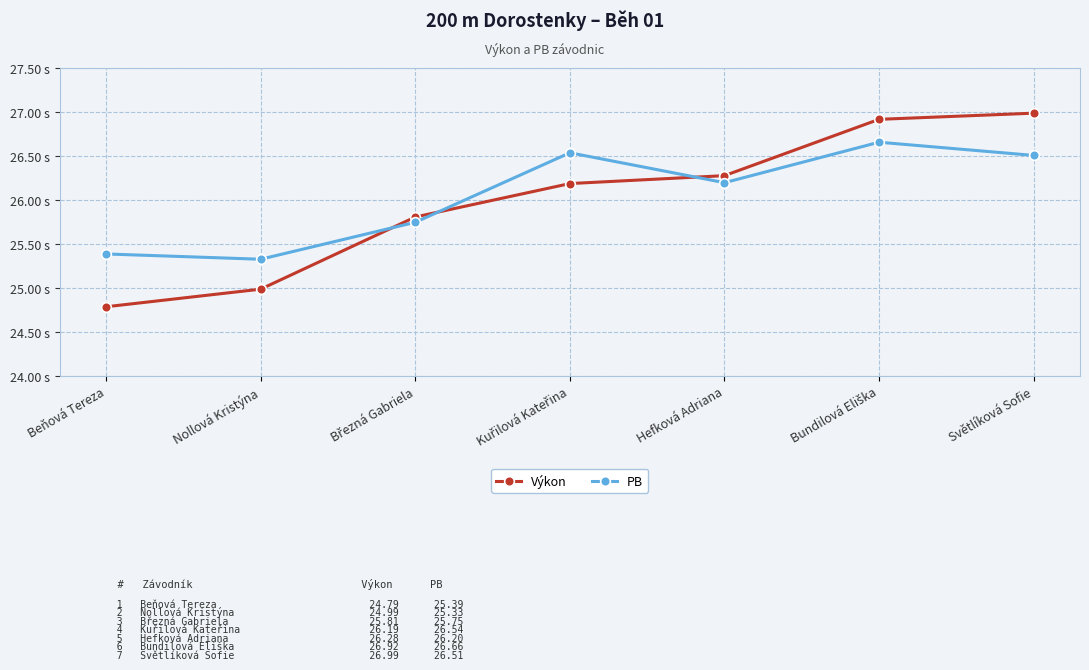

What are all the series names shown in the legend?

Výkon, PB